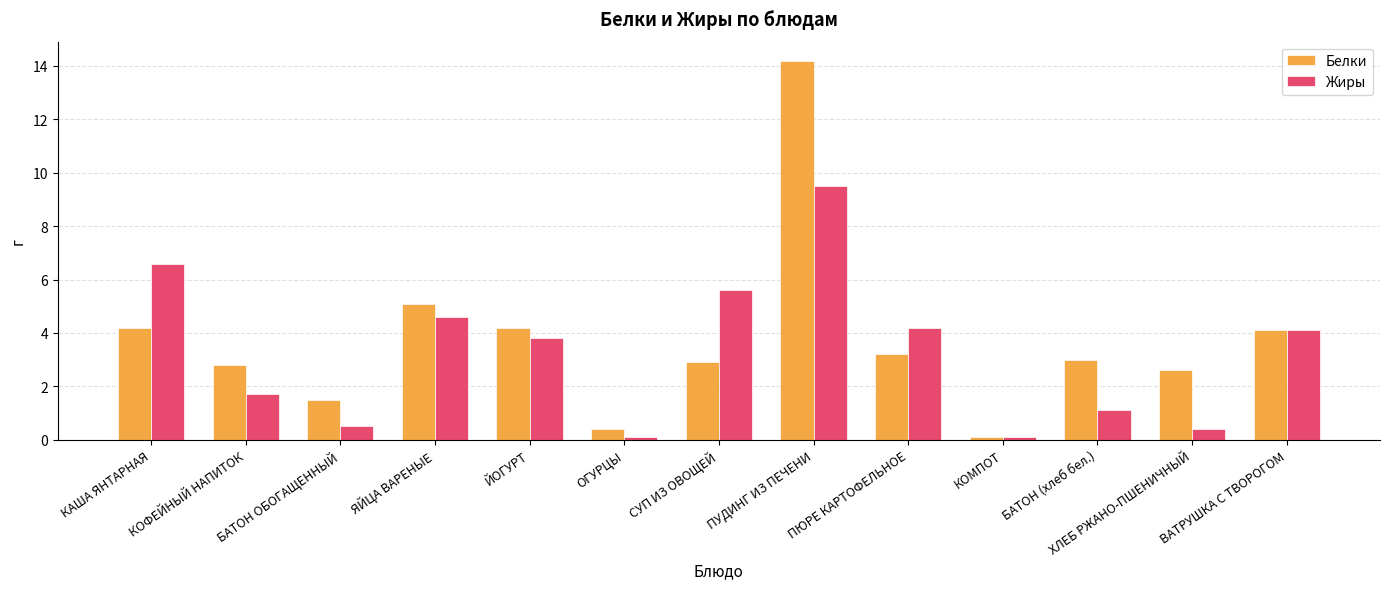

Rank the series at БАТОН ОБОГАЩЕННЫЙ from highest to lowest value.

Белки, Жиры